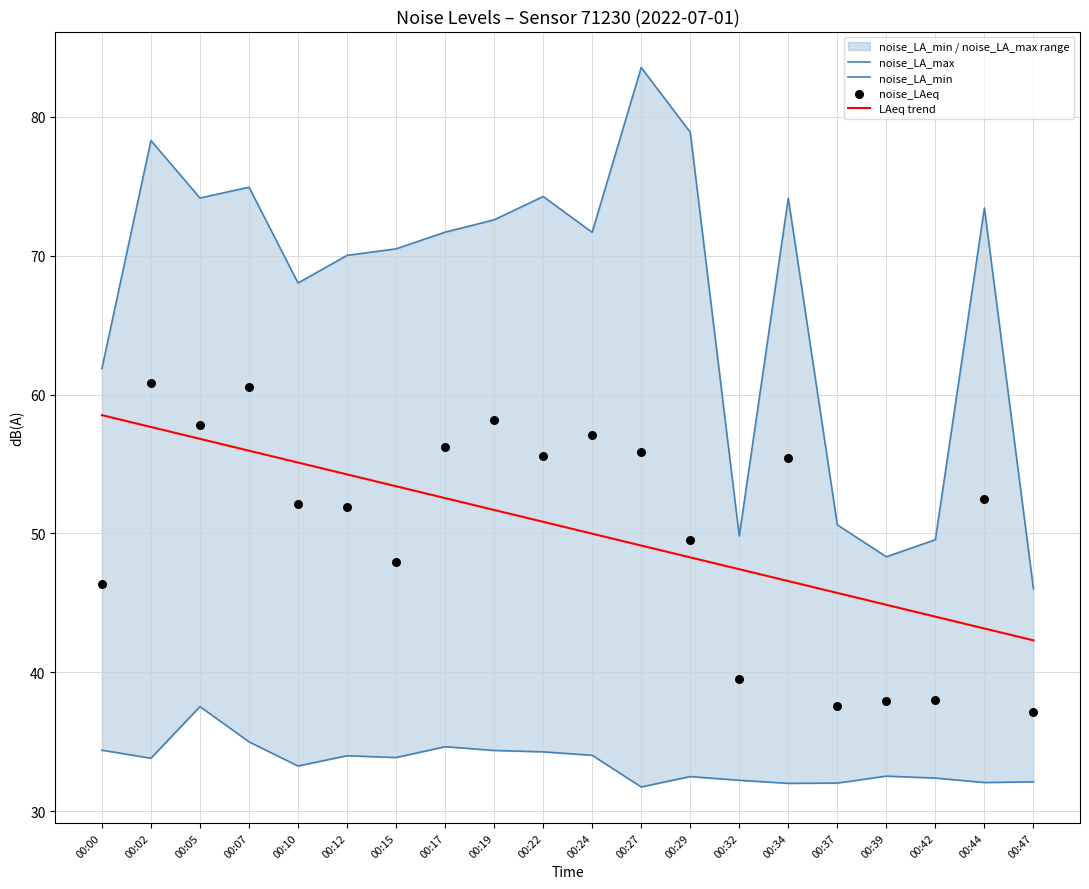

At how many categories does at least one series exceed 68?

14